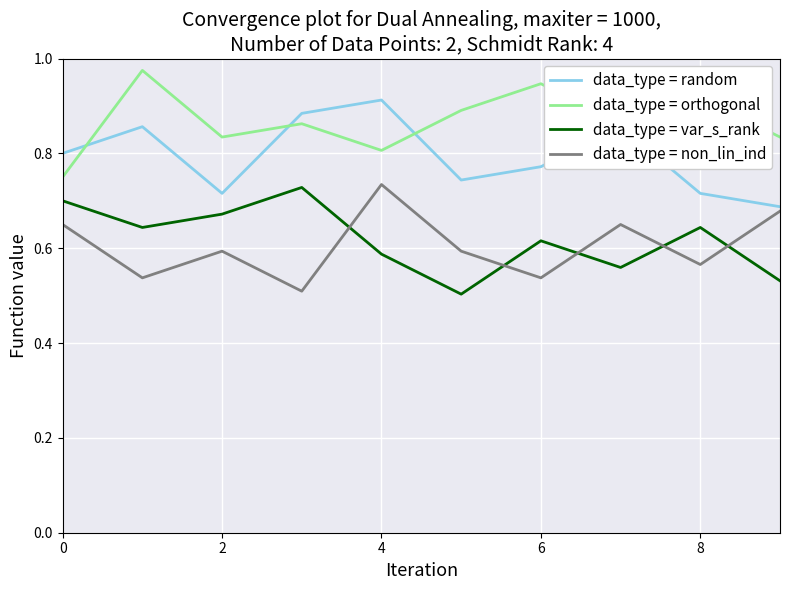

What is the sum of all data_type = non_lin_ind values?

6.1